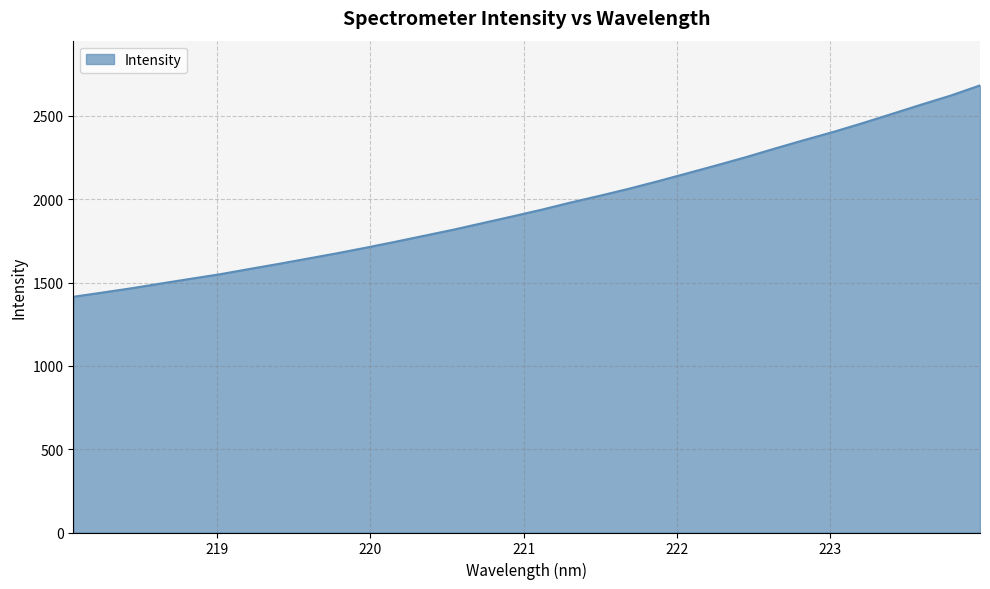

What is the smallest value displayed?

1414.7